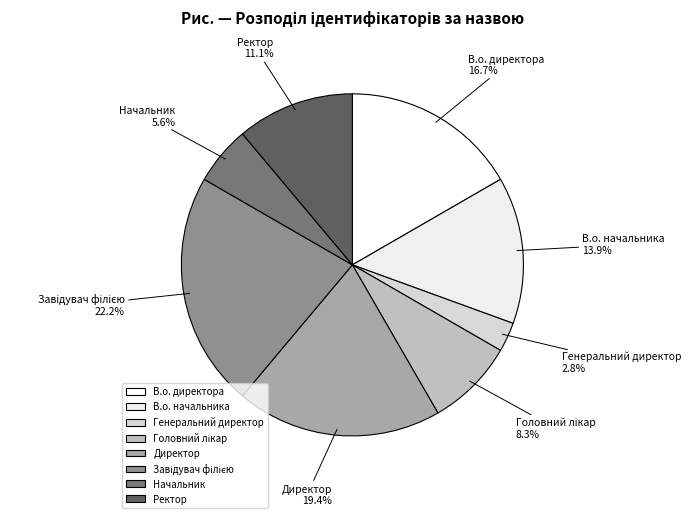

Does Начальник account for over 50% of the chart?

No